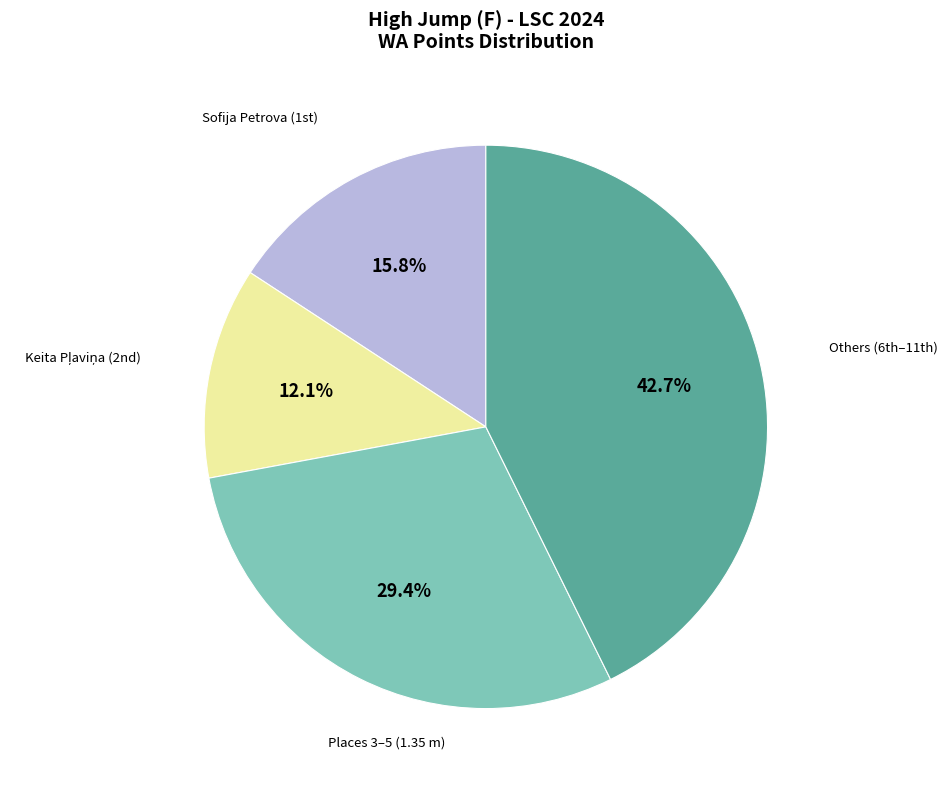

Is there any slice that represents more than half of the pie?

No